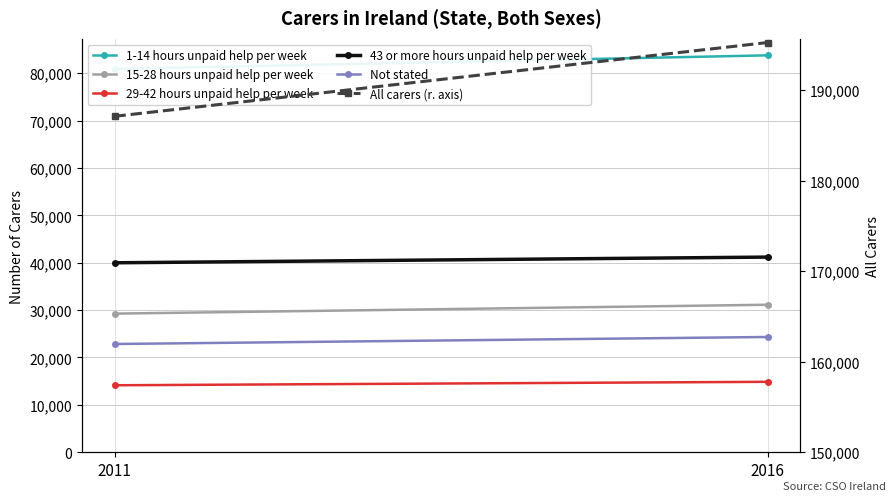

The 15-28 hours unpaid help per week series shows 11805 at 2016. True or false?

False